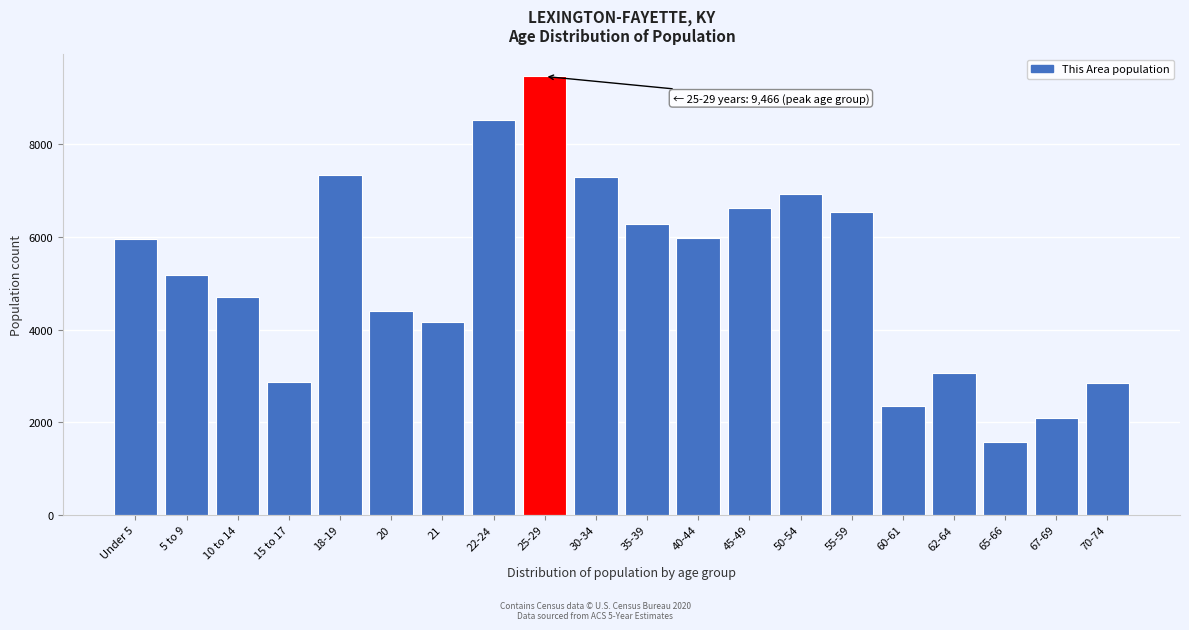

Which category has the lowest value across all series?

65-66